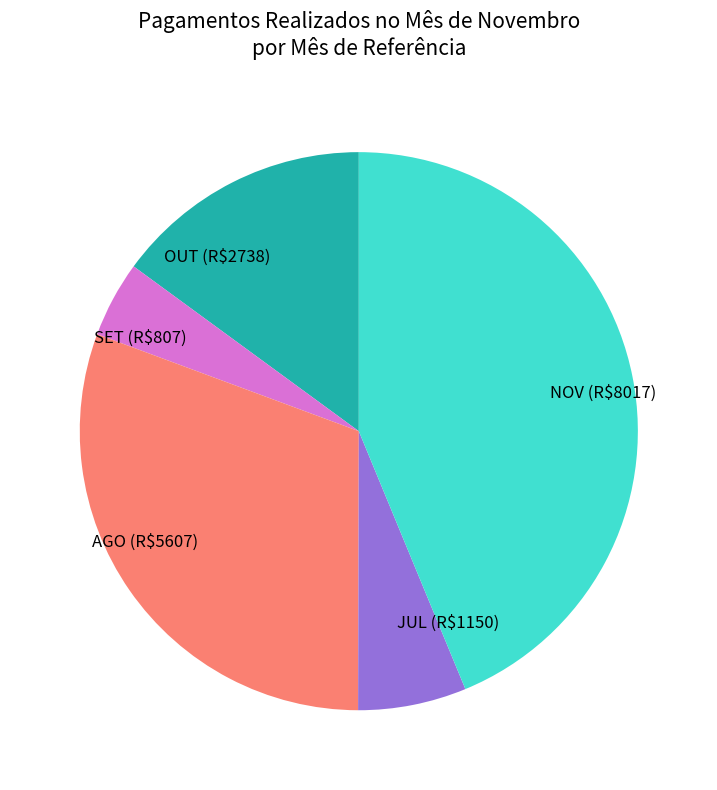

Combined, do OUT and NOV account for over 50%?

Yes